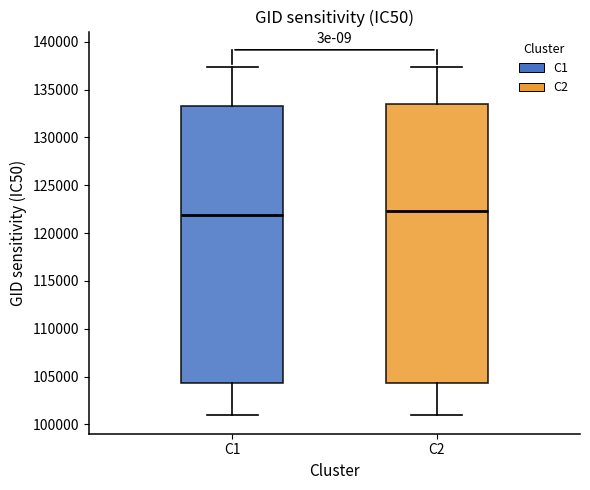

Reading left to right, read every box against the y-axis: the position of its median line, the range the box covers, and the ends of its whiskers. The values are not printed on the chart, so give them approximately, as read against the axis.

C1: median 122000, box 104500 to 133500, whiskers 101000 to 137500
C2: median 122500, box 104500 to 133500, whiskers 101000 to 137500